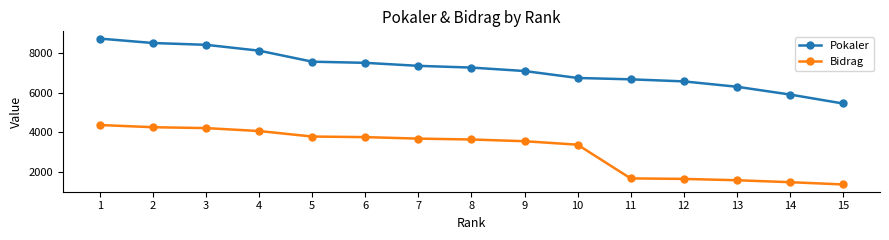

What is the sum of the Bidrag values at 9 and 2?

7797